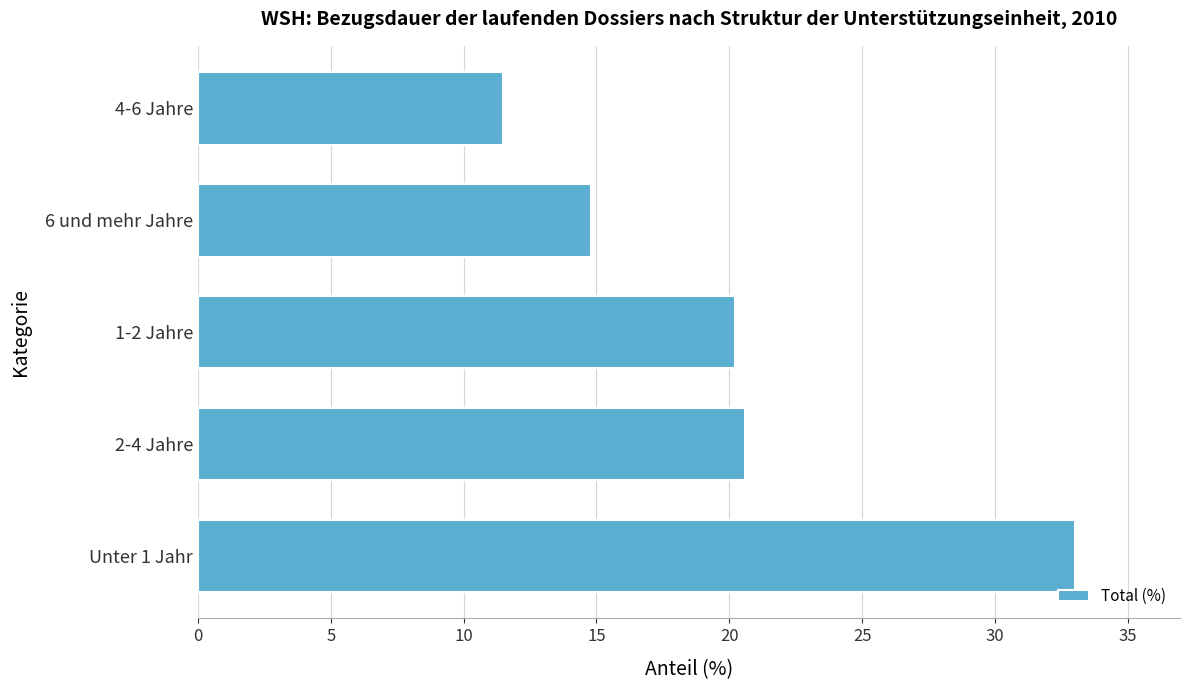

List the labels in order of value, largest first.

Unter 1 Jahr, 2-4 Jahre, 1-2 Jahre, 6 und mehr Jahre, 4-6 Jahre